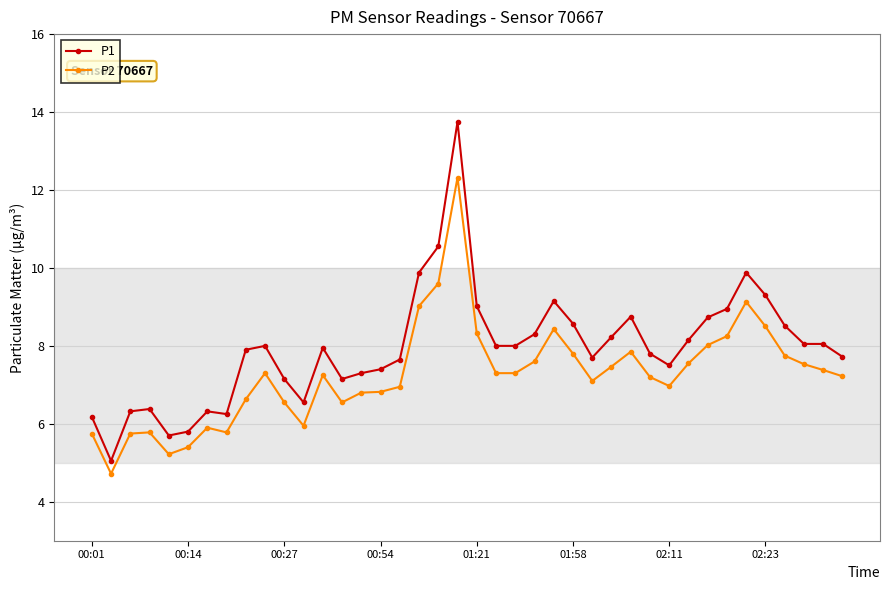

What is the difference between the second highest and minimum values in the P1 series?

5.5